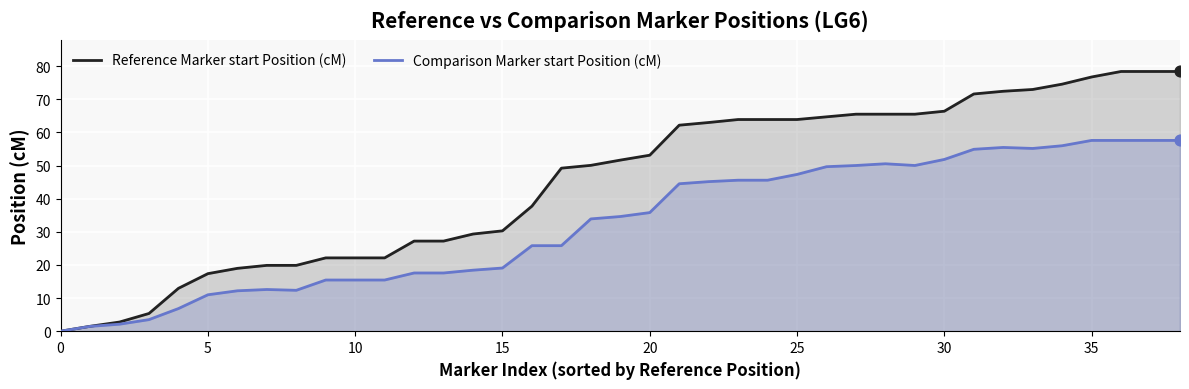

Which series has the largest Y range (max minus min)?

Reference Marker start Position (cM)